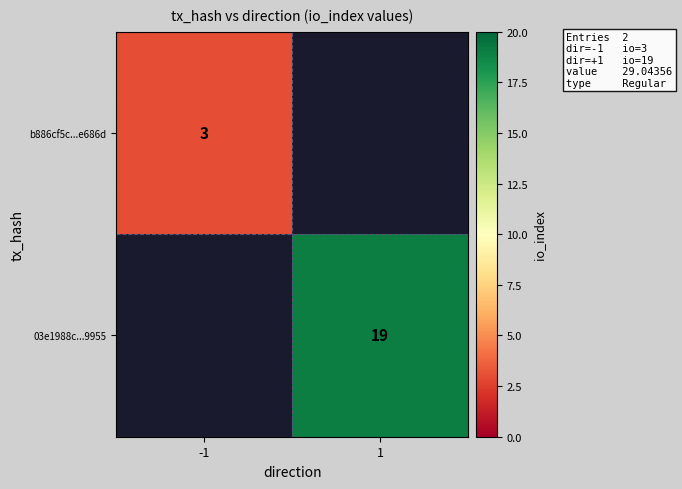

The value of b886cf5c...e686d at -1 is 3. True or false?

True